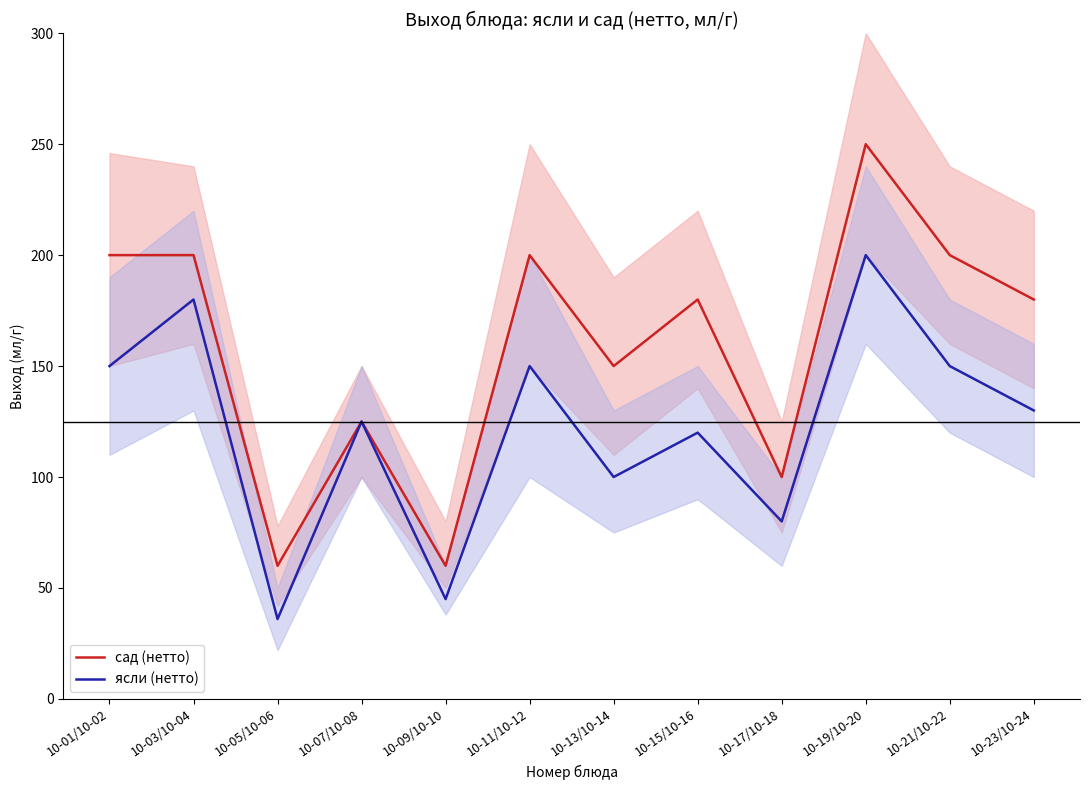

Reading right to left, list all the values displayed in this chart.

сад (нетто): 10-23/10-24=180	10-21/10-22=200	10-19/10-20=250	10-17/10-18=100	10-15/10-16=180	10-13/10-14=150	10-11/10-12=200	10-09/10-10=60	10-07/10-08=125	10-05/10-06=60	10-03/10-04=200	10-01/10-02=200
ясли (нетто): 10-23/10-24=130	10-21/10-22=150	10-19/10-20=200	10-17/10-18=80	10-15/10-16=120	10-13/10-14=100	10-11/10-12=150	10-09/10-10=45	10-07/10-08=125	10-05/10-06=36	10-03/10-04=180	10-01/10-02=150